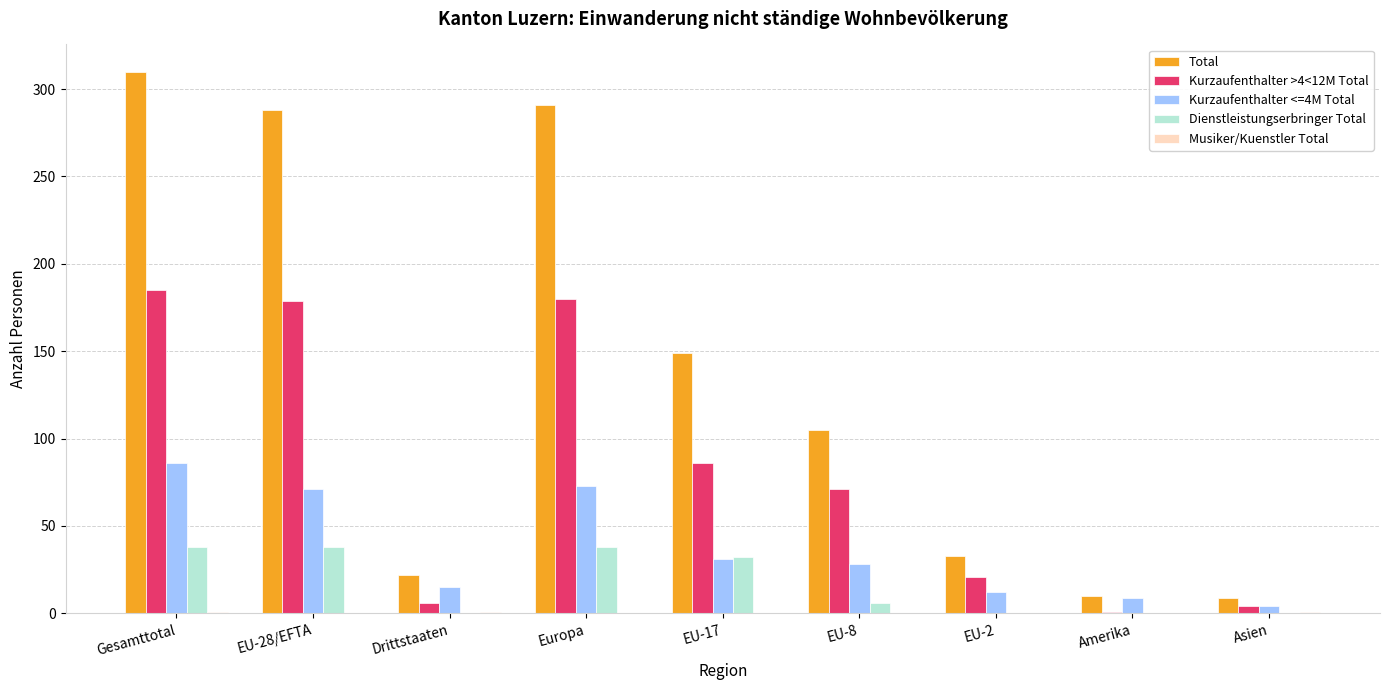

True or false: Dienstleistungserbringer Total has a value of -18 at Amerika.

False